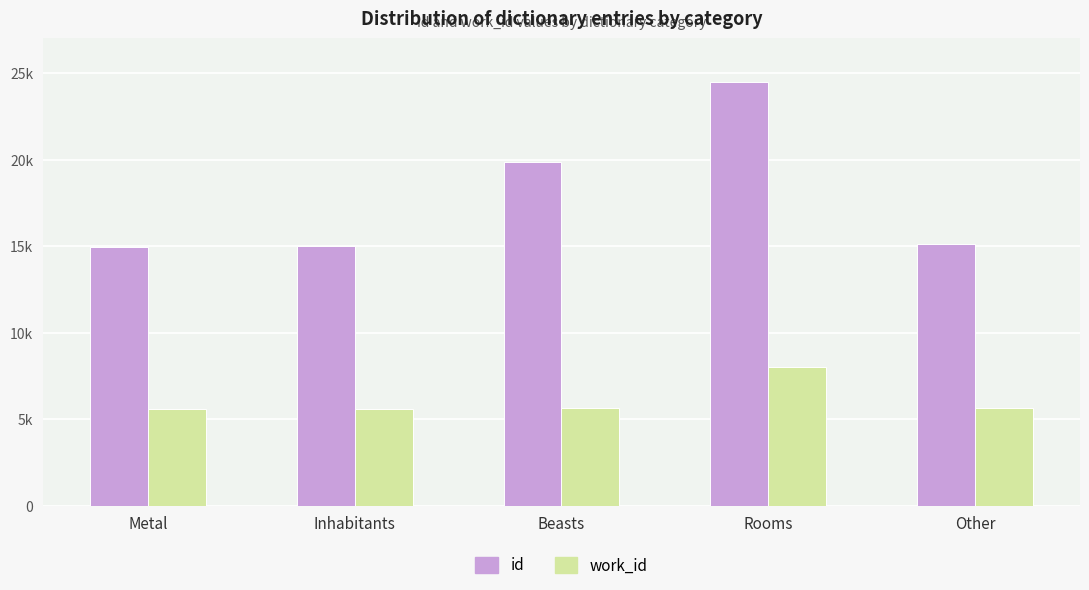

What is the sum of all id values?

89399